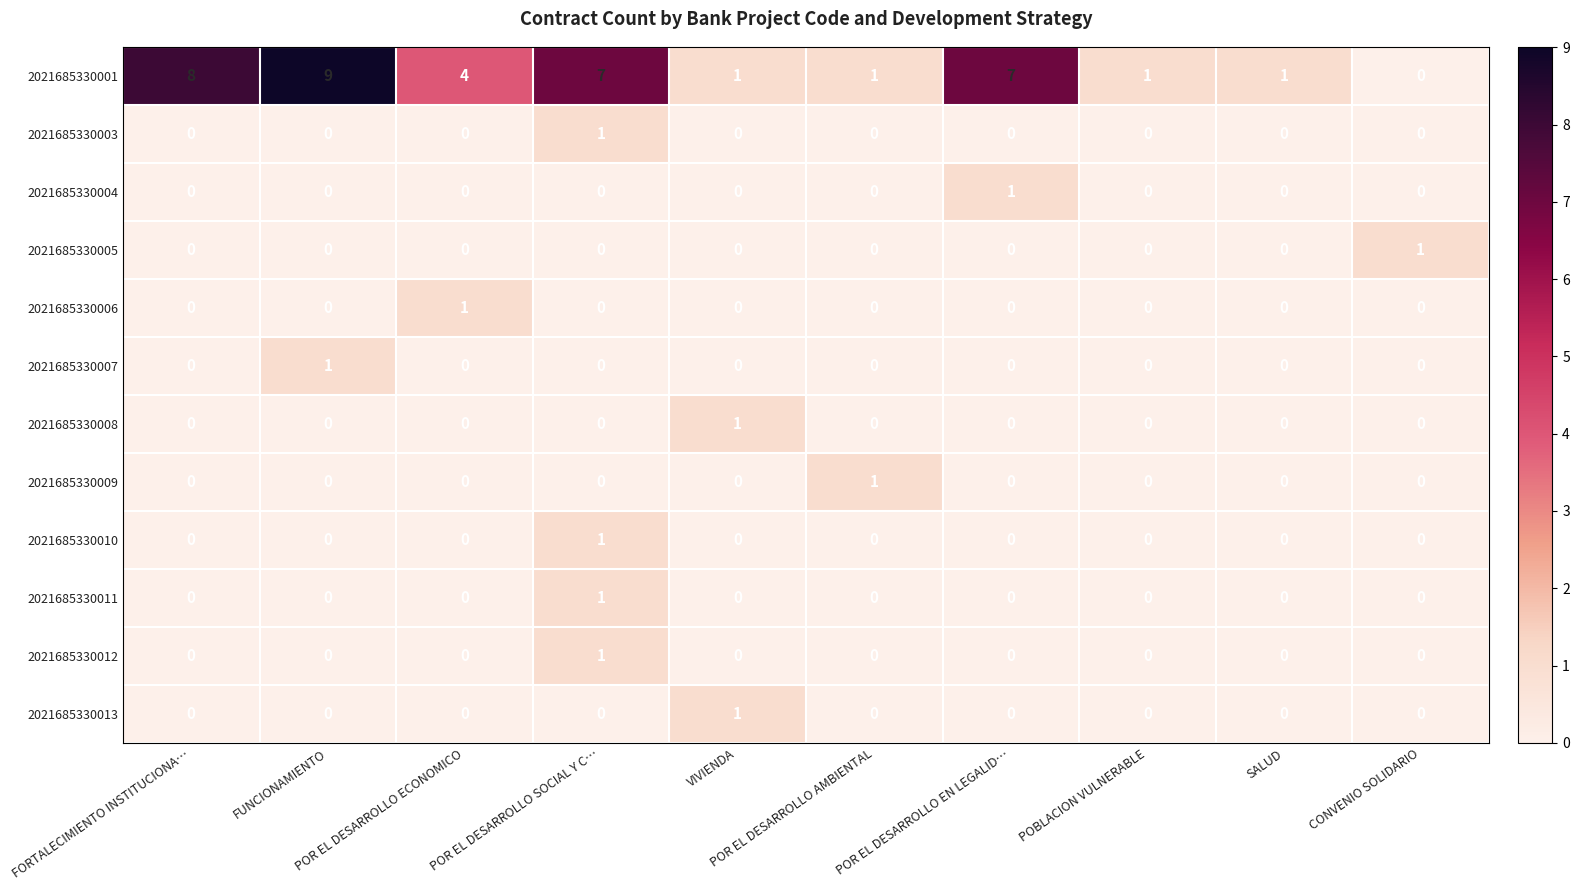

Count the number of data series in this chart.

12